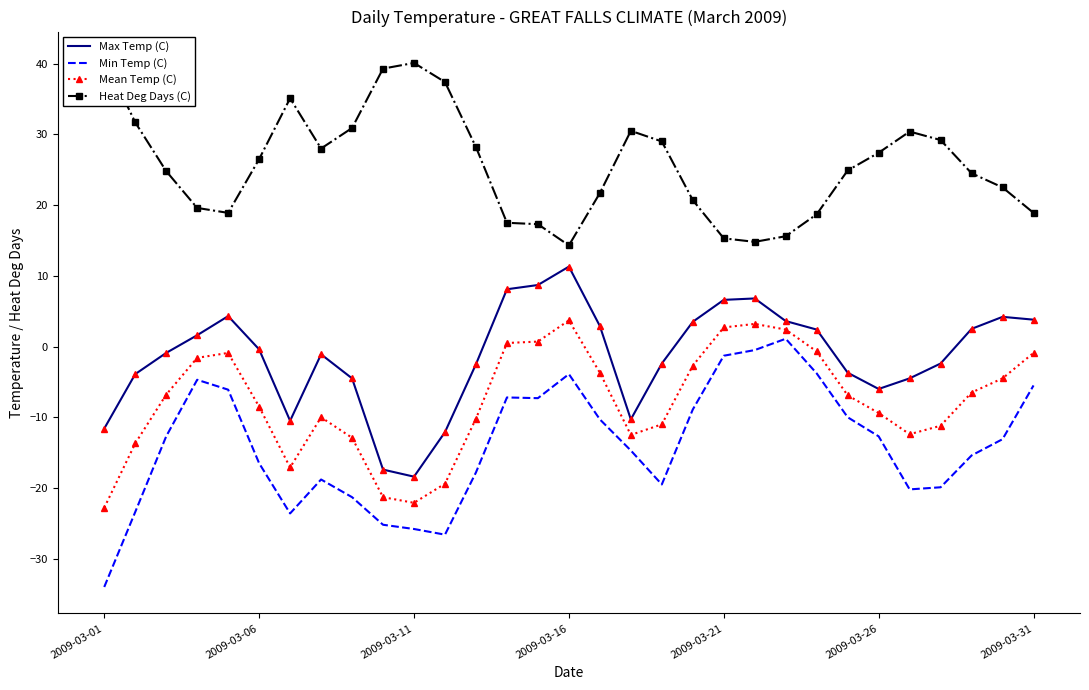

Is it true that Min Temp (C) equals -12.7 at 2009-03-26?

True